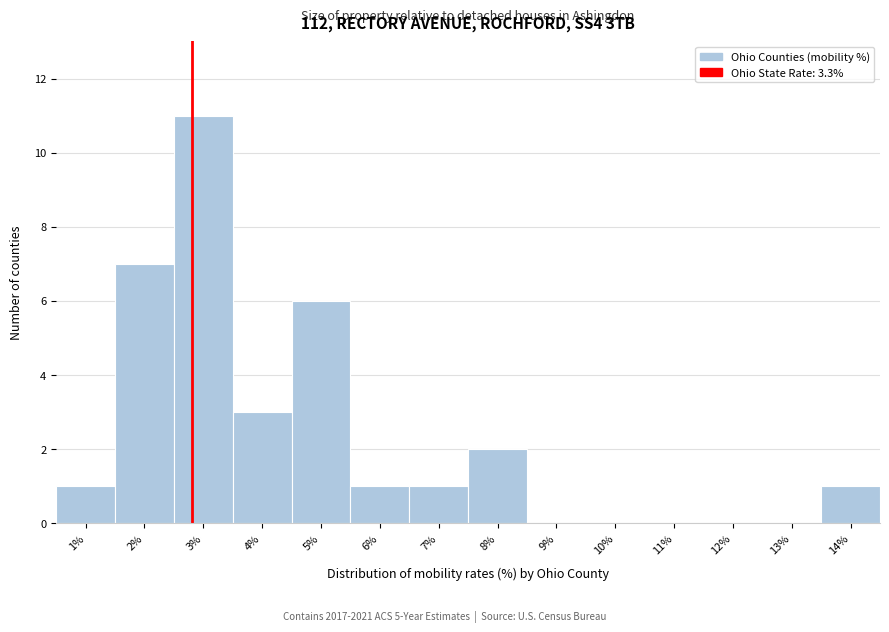

Reading left to right, what are all the values shown in this chart?

1%=1	2%=7	3%=11	4%=3	5%=6	6%=1	7%=1	8%=2	9%=0	10%=0	11%=0	12%=0	13%=0	14%=1